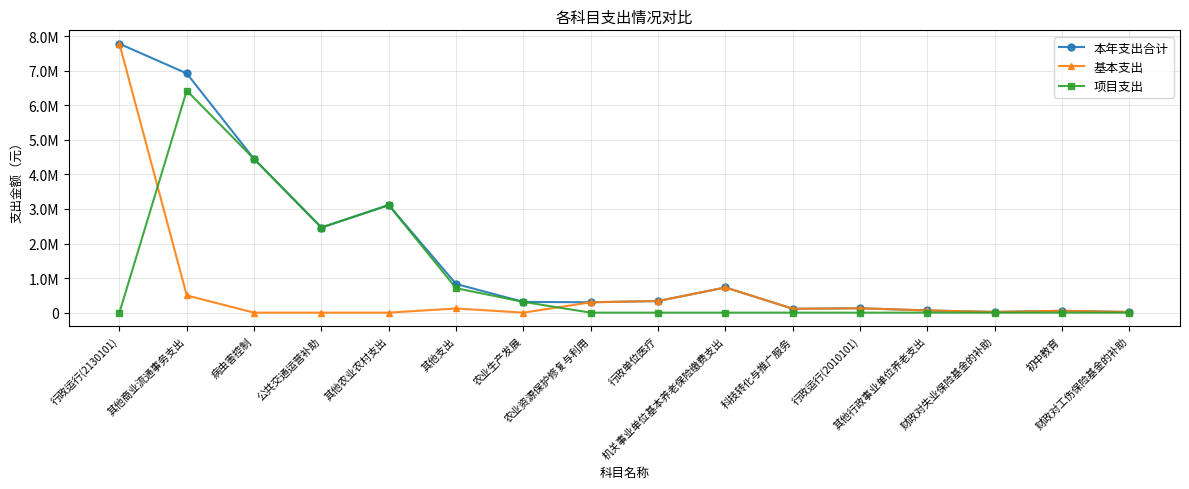

Does the chart have visible grid lines?

Yes